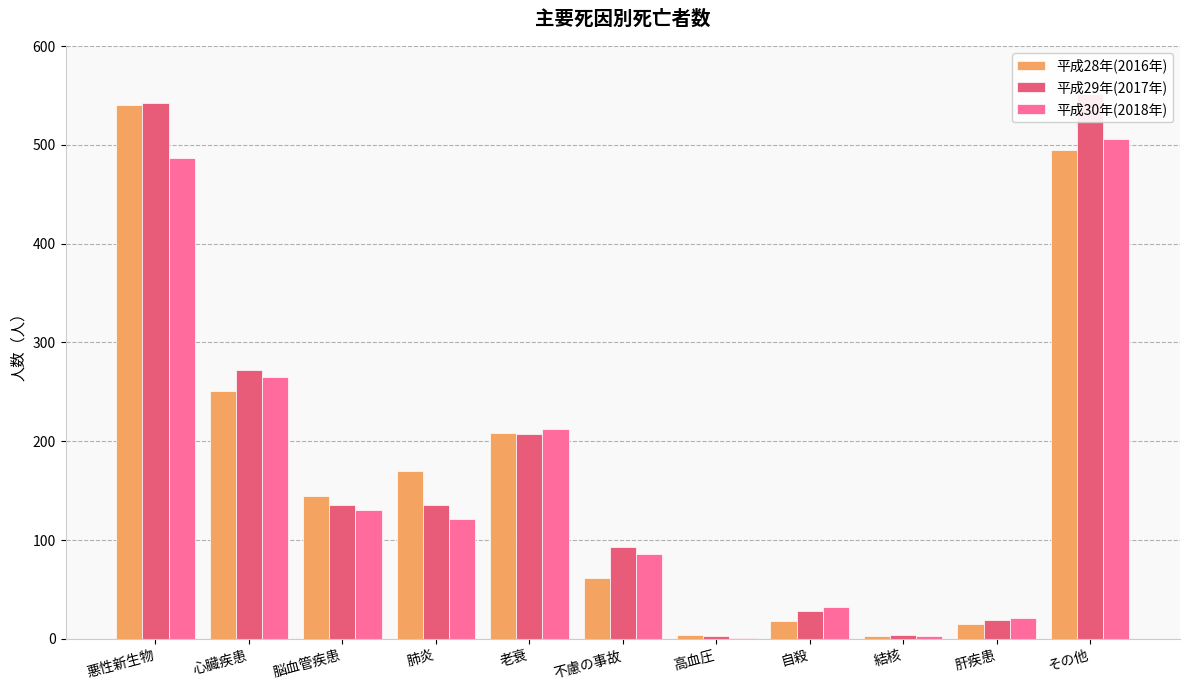

What is the sum of the 平成28年(2016年) values at 老衰 and 悪性新生物?

748